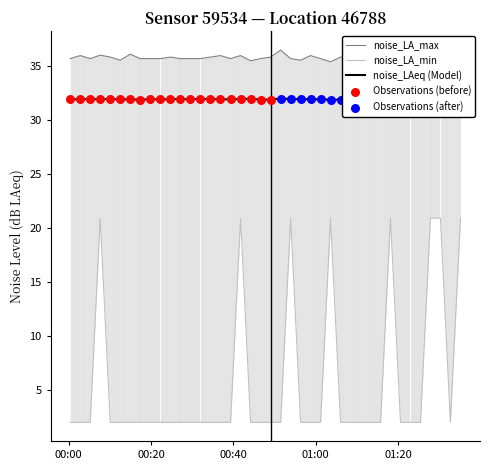

Is the value of noise_LAeq at 17 greater than the value of noise_LA_max at 31?

No